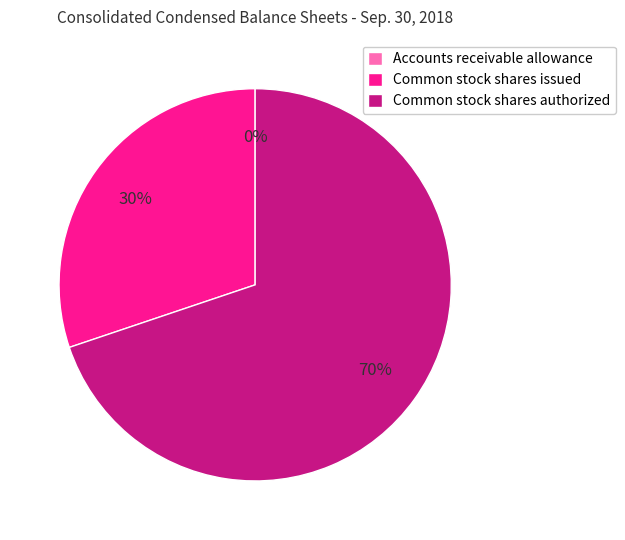

Which slice represents more than half of the pie?

Common stock shares authorized